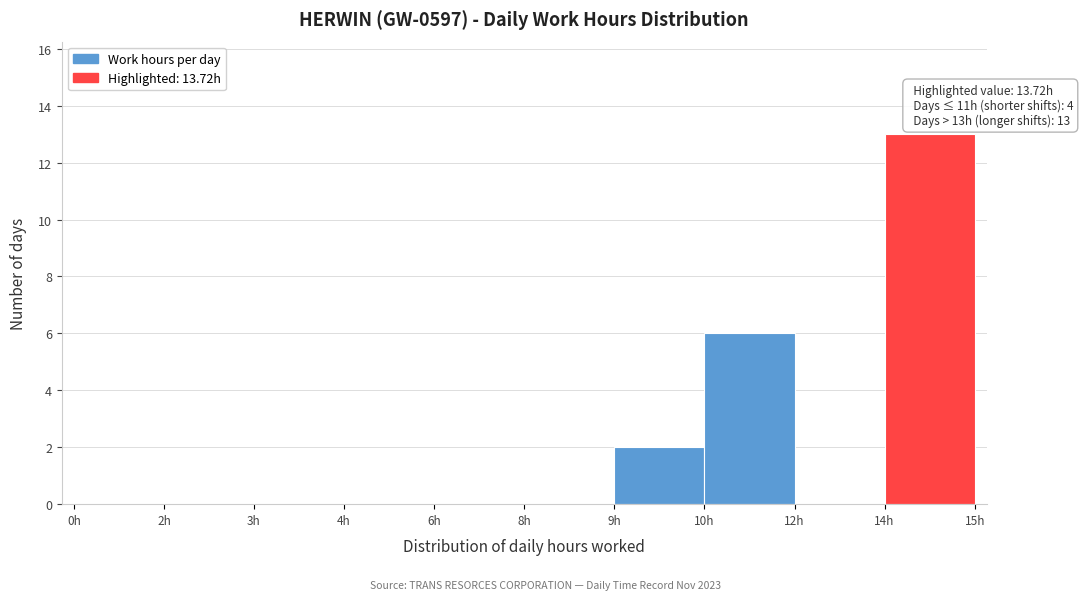

Reading left to right, list all the values displayed in this chart.

0h=0	2h=0	3h=0	4h=0	6h=0	8h=0	9h=2	10h=6	12h=0	14h=13